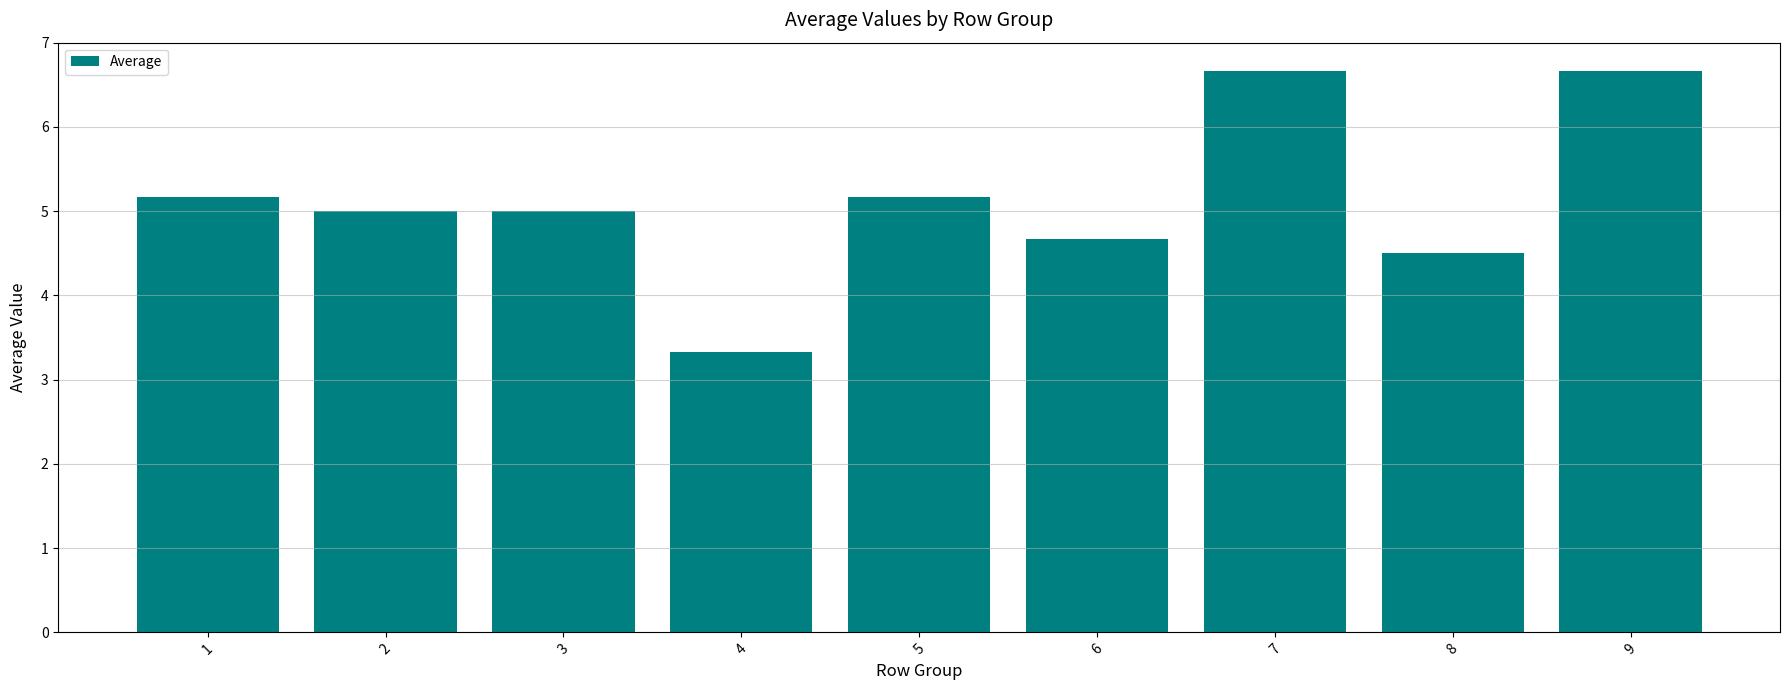

What is the maximum value shown in the chart?

6.7